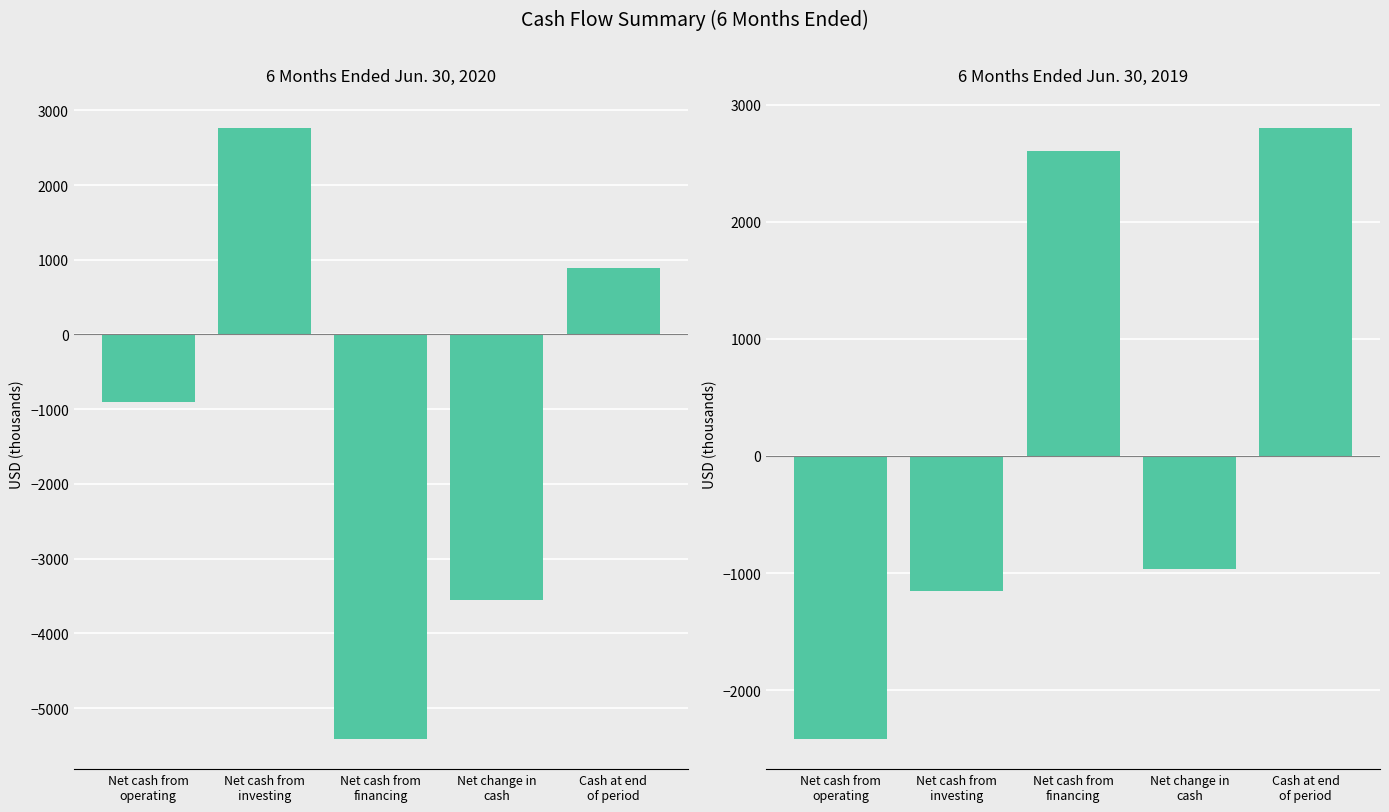

At how many categories does at least one series exceed -1939?

5